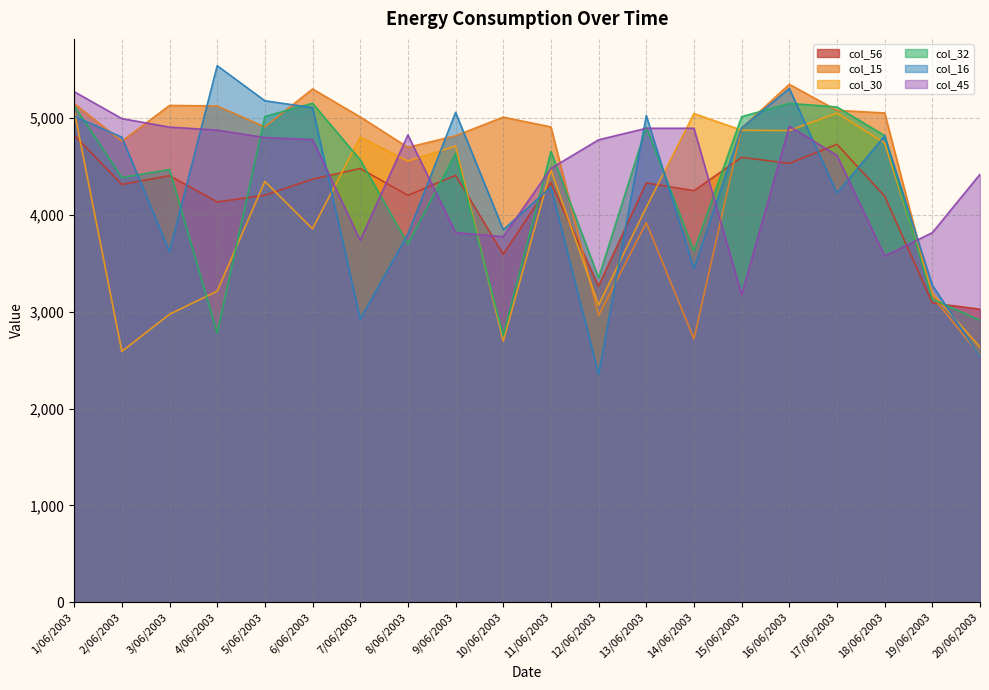

What position from the right is 18/06/2003?

3